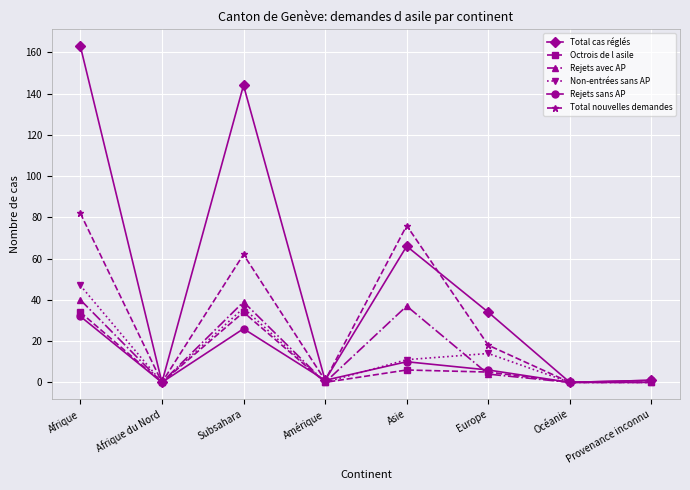

Is this an area chart (filled region under the line)?

No